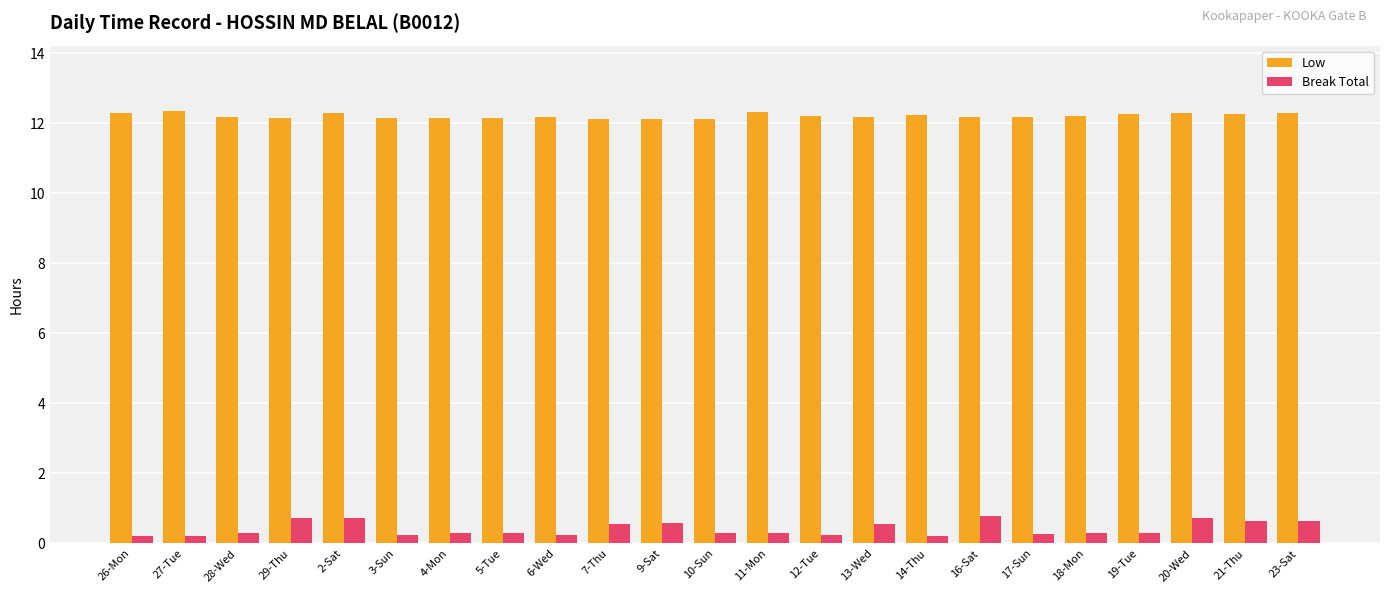

Between 2-Sat and 3-Sun, which series saw the biggest shift?

Break Total